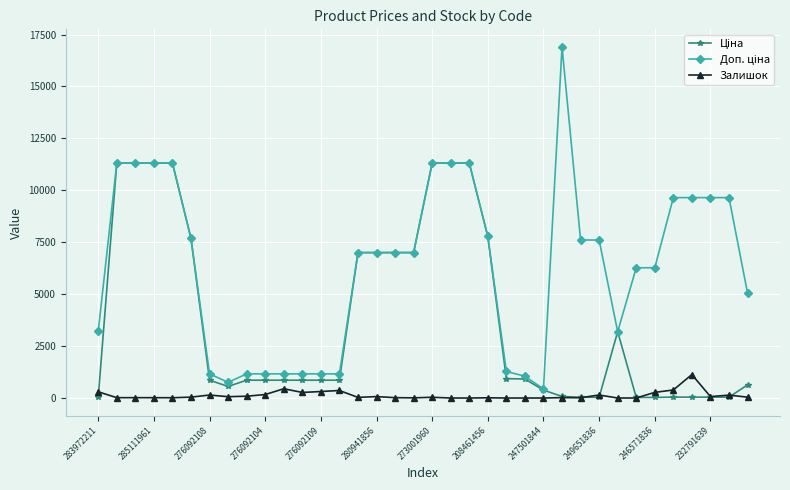

How many data points does each series have?

36